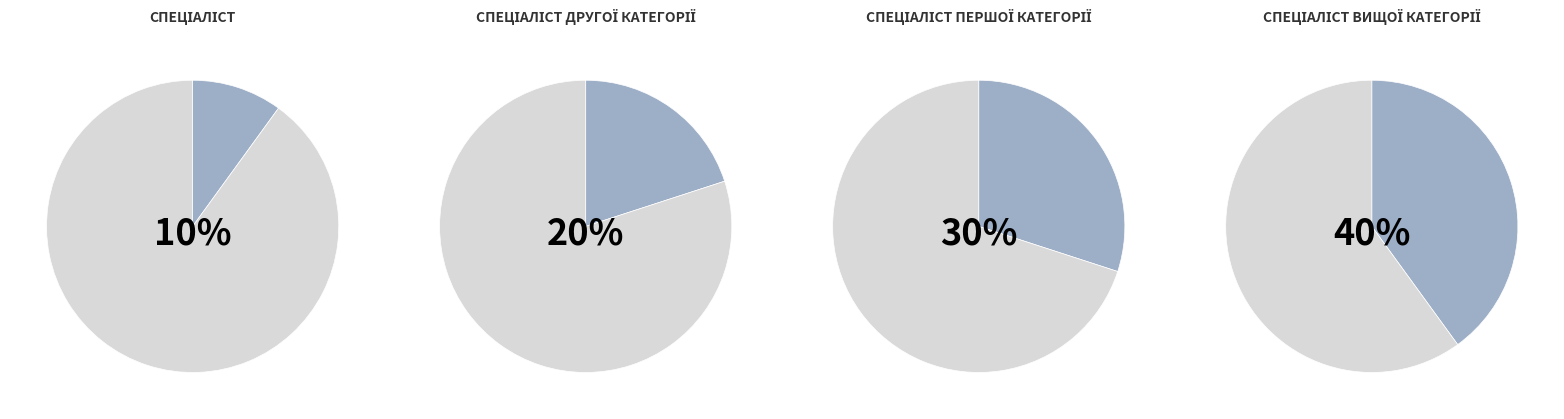

True or false: Спеціаліст accounts for 10% of the total.

True